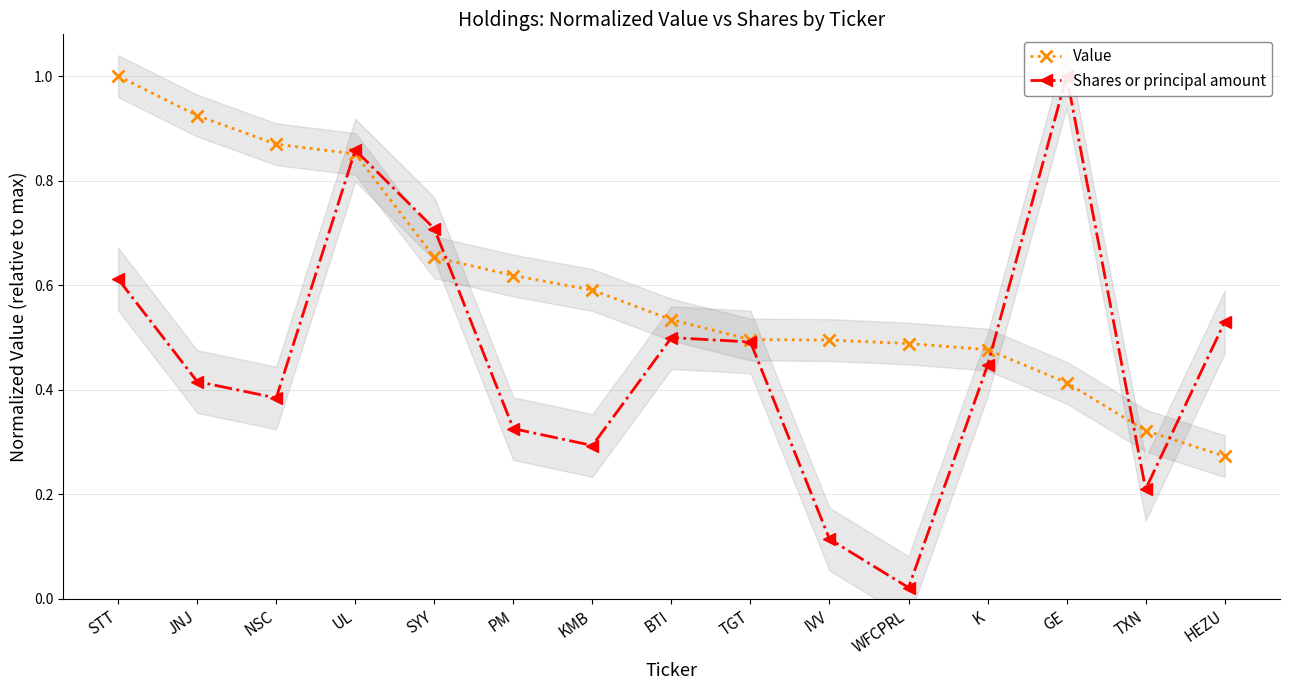

Between K and BTI, which is larger?

BTI